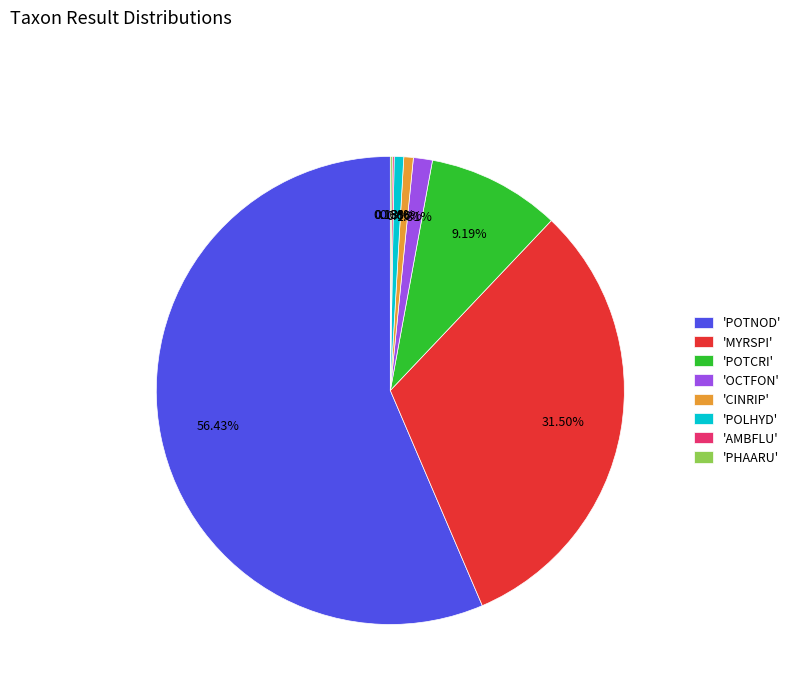

Is there any slice that represents more than half of the pie?

Yes